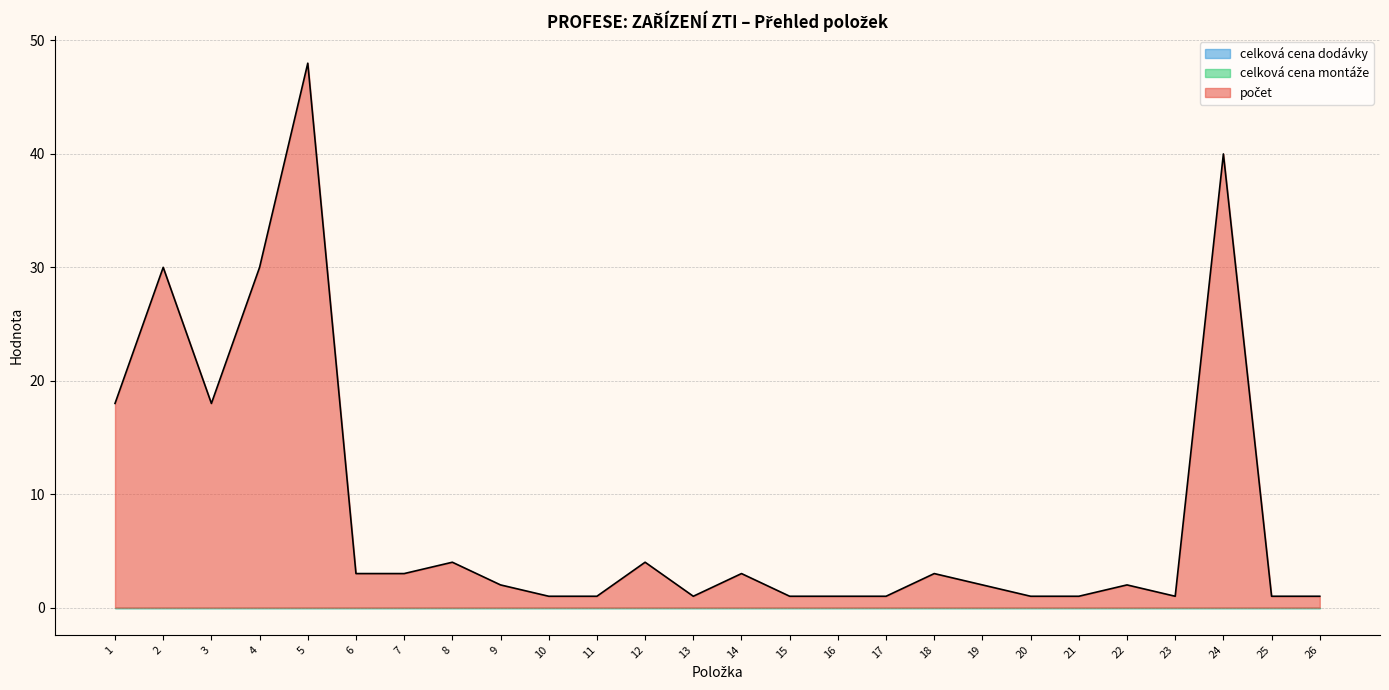

True or false: počet and celková cena montáže cross at least once.

False